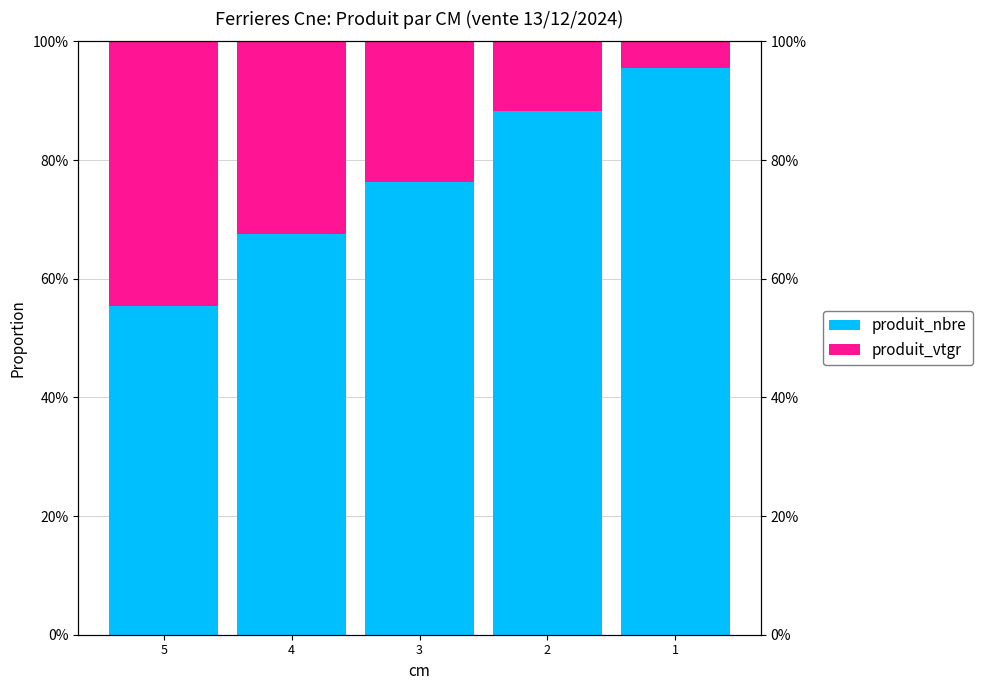

What is the sum of all produit_nbre values?

383.0